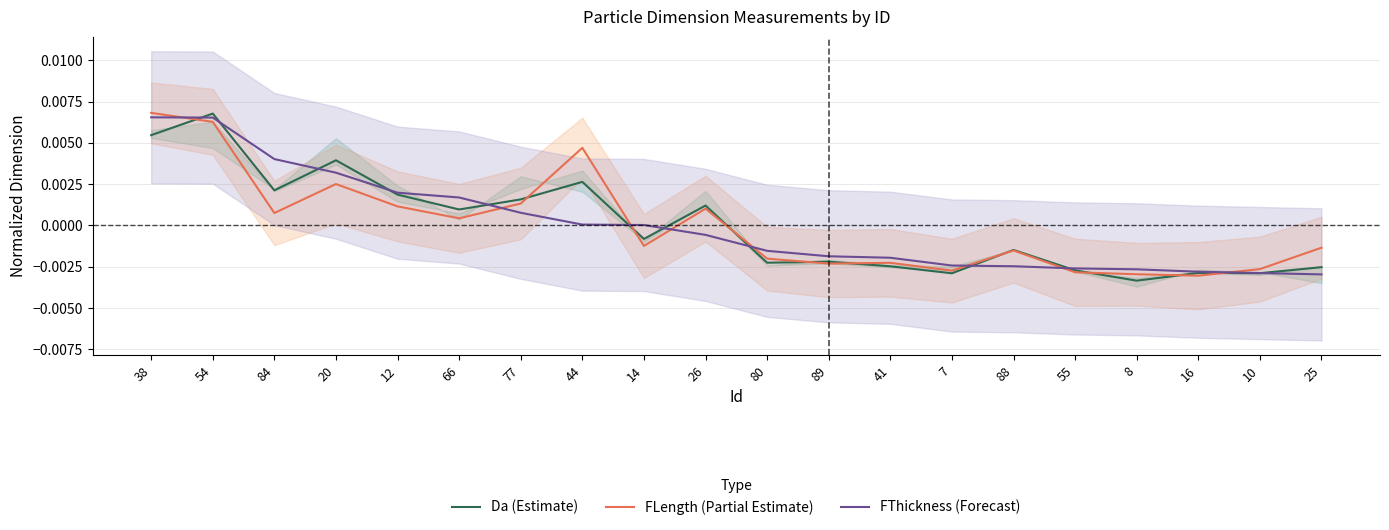

What position from the left is 77?

7